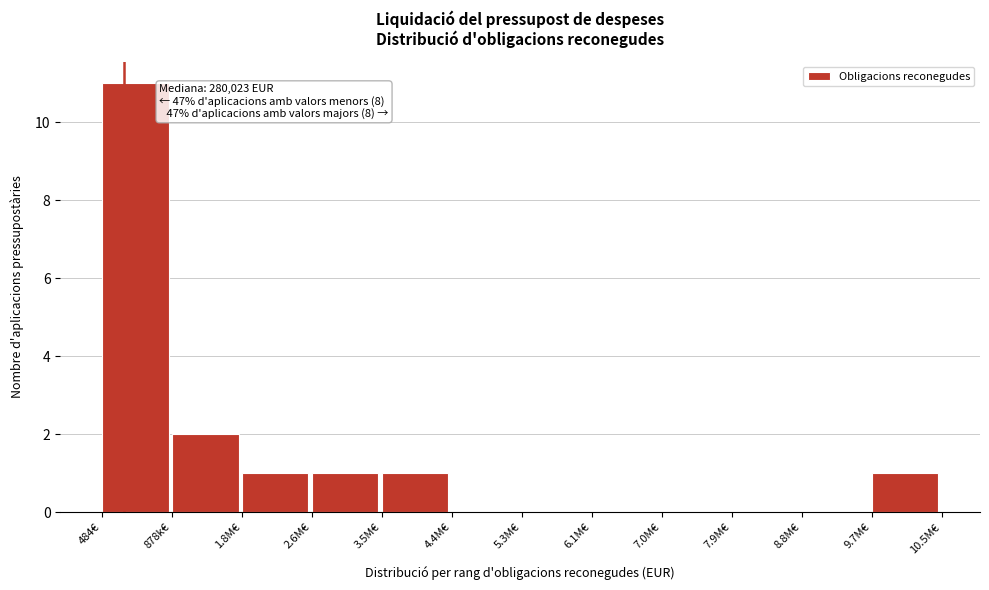

Reading right to left, transcribe all the data shown in this chart.

9.7M€=1	8.8M€=0	7.9M€=0	7.0M€=0	6.1M€=0	5.3M€=0	4.4M€=0	3.5M€=1	2.6M€=1	1.8M€=1	878k€=2	484€=11